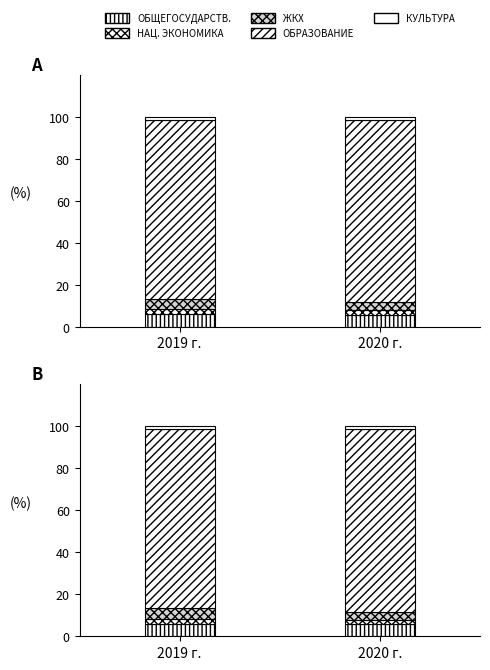

What is the spread (max minus min) of values at 2020 г.?

85.6